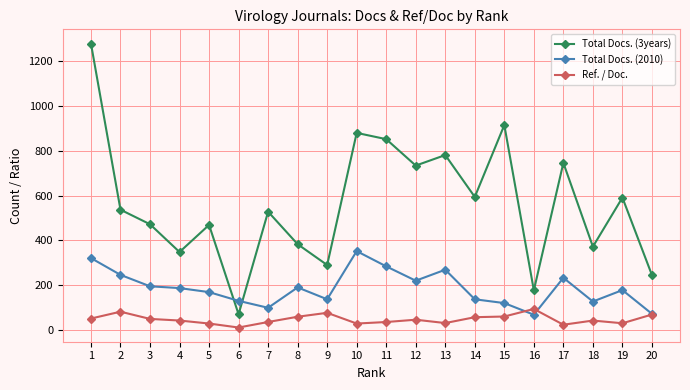

How many lines are shown in the chart?

3